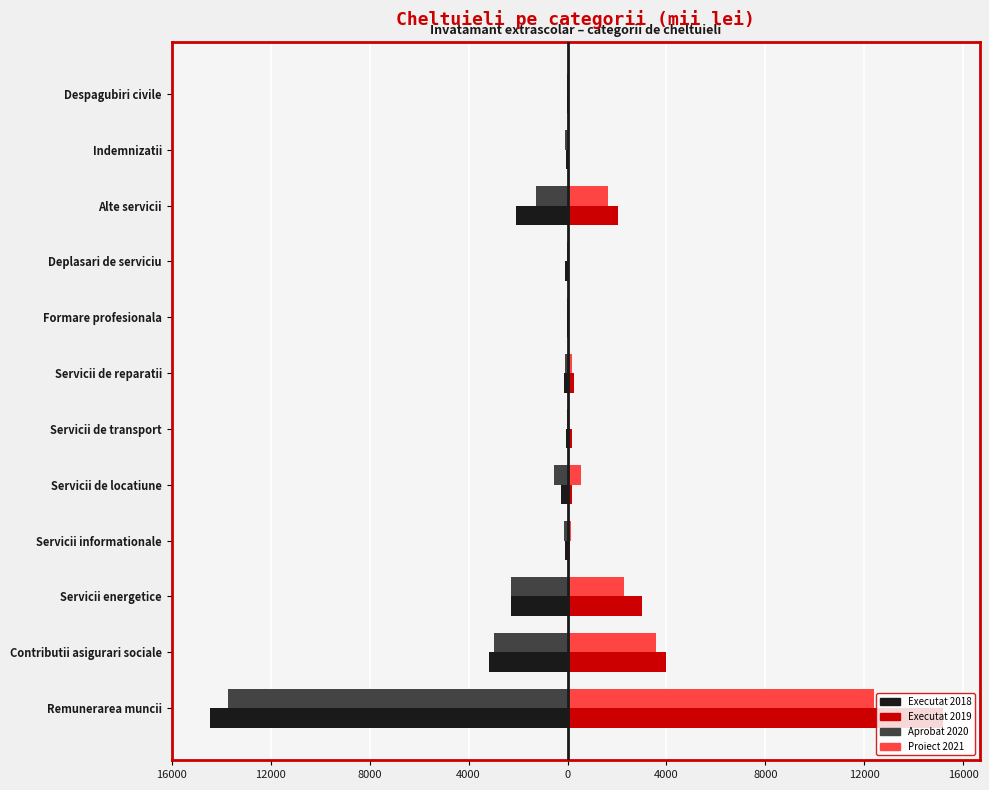

What is the difference between the maximum and minimum values in the Executat 2019 series?

15185.7